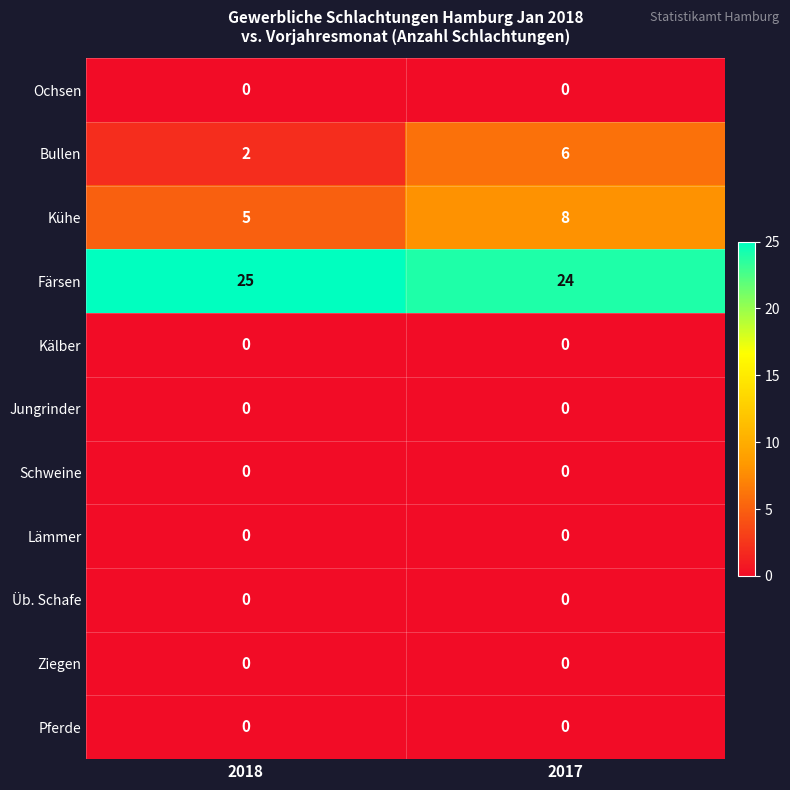

What is the spread (max minus min) of values at 2018?

25